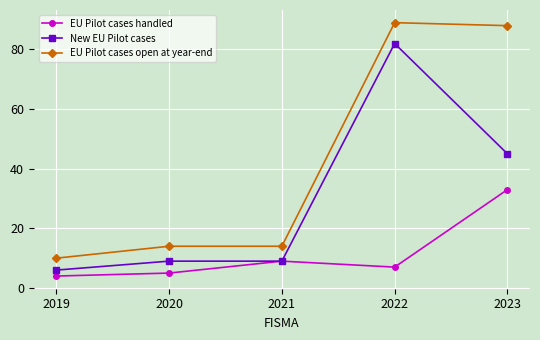

What are all the series names shown in the legend?

EU Pilot cases handled, New EU Pilot cases, EU Pilot cases open at year-end